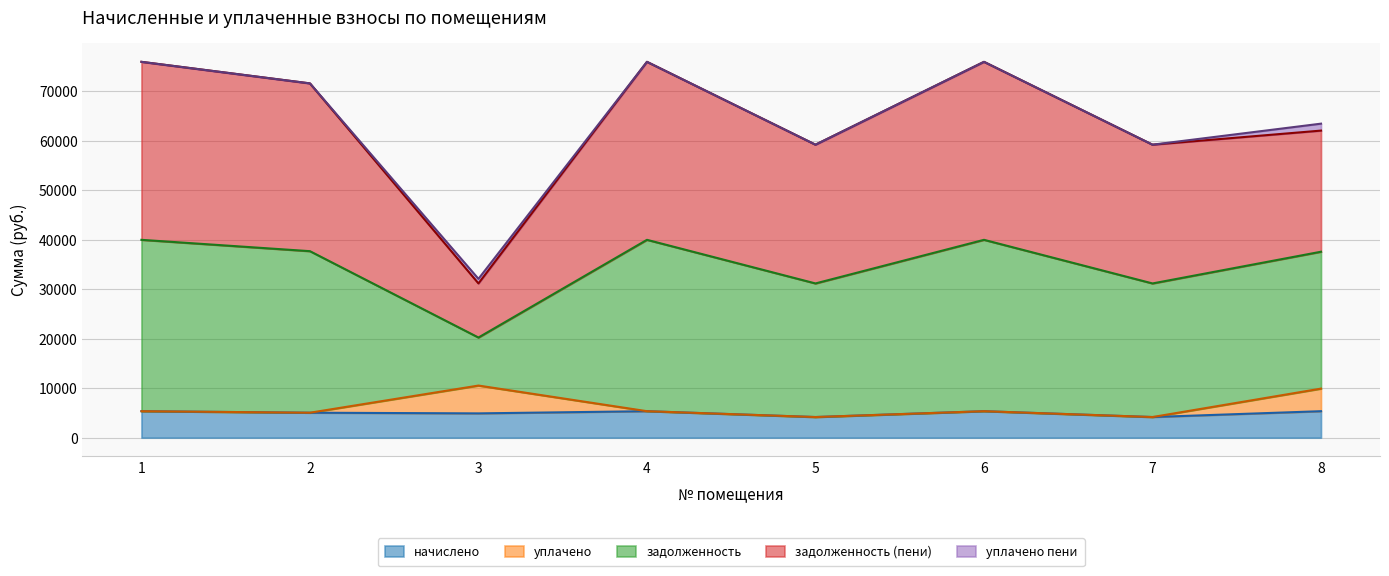

In начислено, how many points are higher than both neighbors (excluding endpoints)?

2